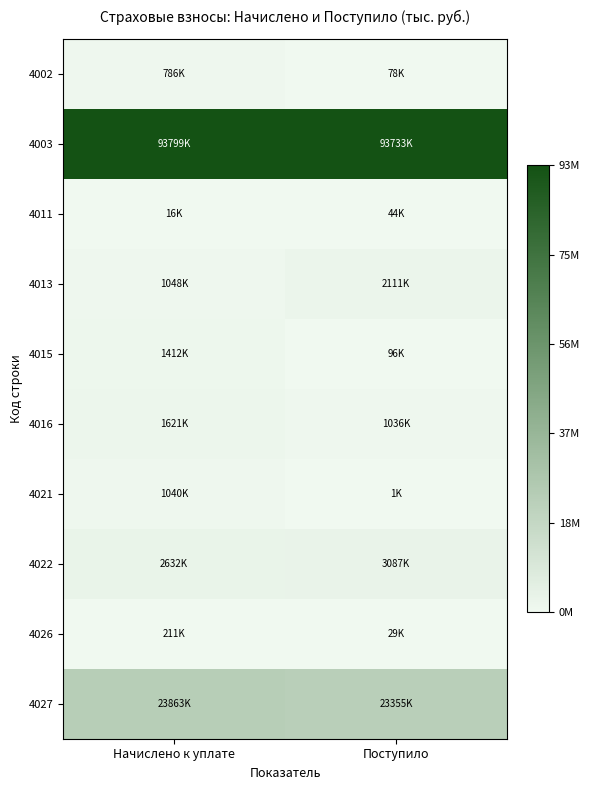

Reading left to right, transcribe all the data shown in this chart.

4002: Начислено к уплате=786398	Поступило=78349
4003: Начислено к уплате=93798684	Поступило=93733335
4011: Начислено к уплате=16369	Поступило=43790
4013: Начислено к уплате=1048168	Поступило=2110517
4015: Начислено к уплате=1411814	Поступило=95584
4016: Начислено к уплате=1620812	Поступило=1036125
4021: Начислено к уплате=1039930	Поступило=1252
4022: Начислено к уплате=2631512	Поступило=3087425
4026: Начислено к уплате=211495	Поступило=29466
4027: Начислено к уплате=23863201	Поступило=23355040